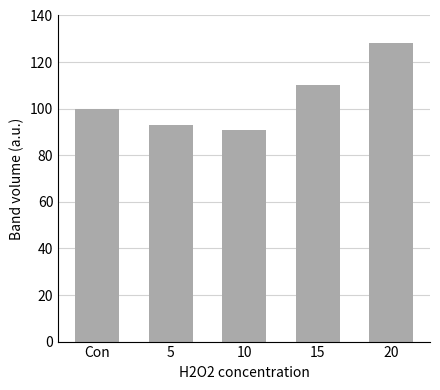

Is it true that the value at Con is 100?

True